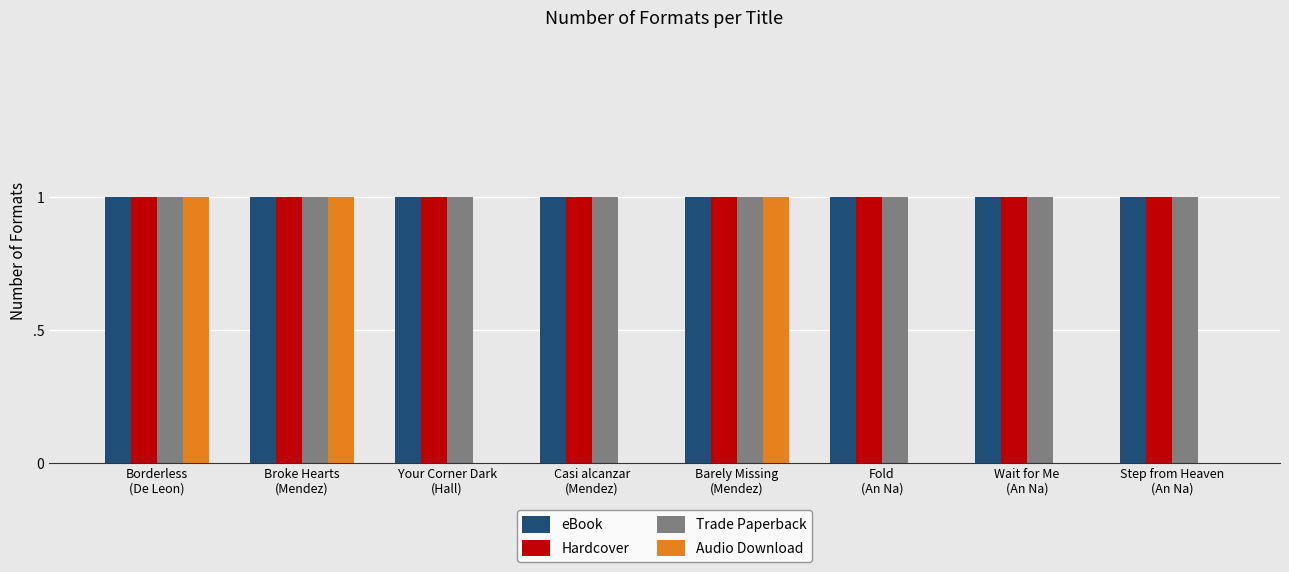

What are all the series names shown in the legend?

eBook, Hardcover, Trade Paperback, Audio Download